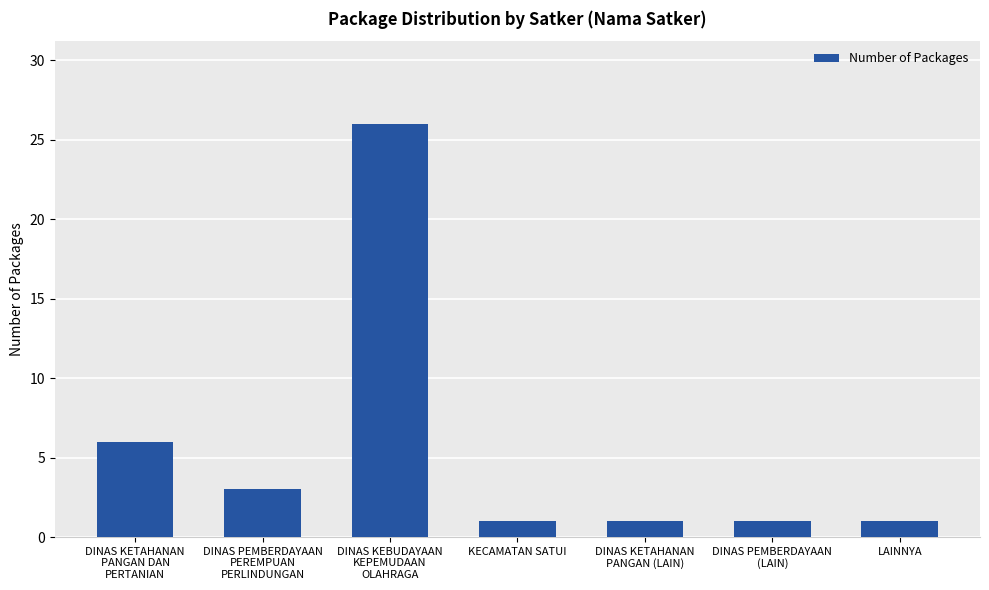

What is the approximate value at DINAS KEBUDAYAAN
KEPEMUDAAN
OLAHRAGA?

26